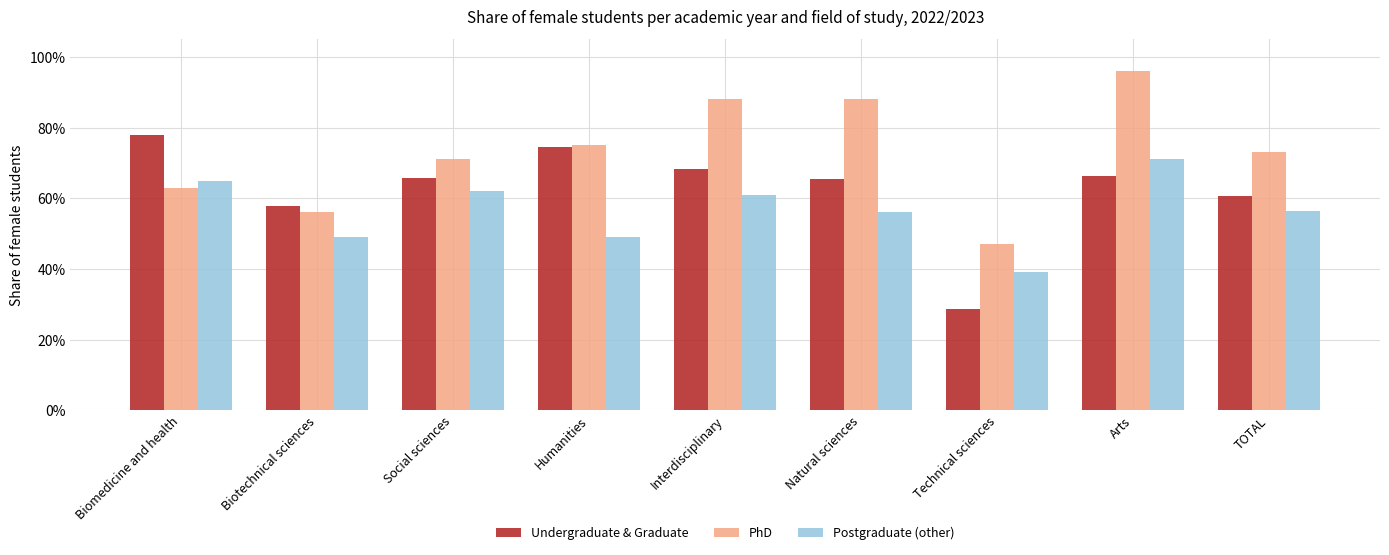

List the series in order of their peak value, lowest first.

Postgraduate (other), Undergraduate & Graduate, PhD